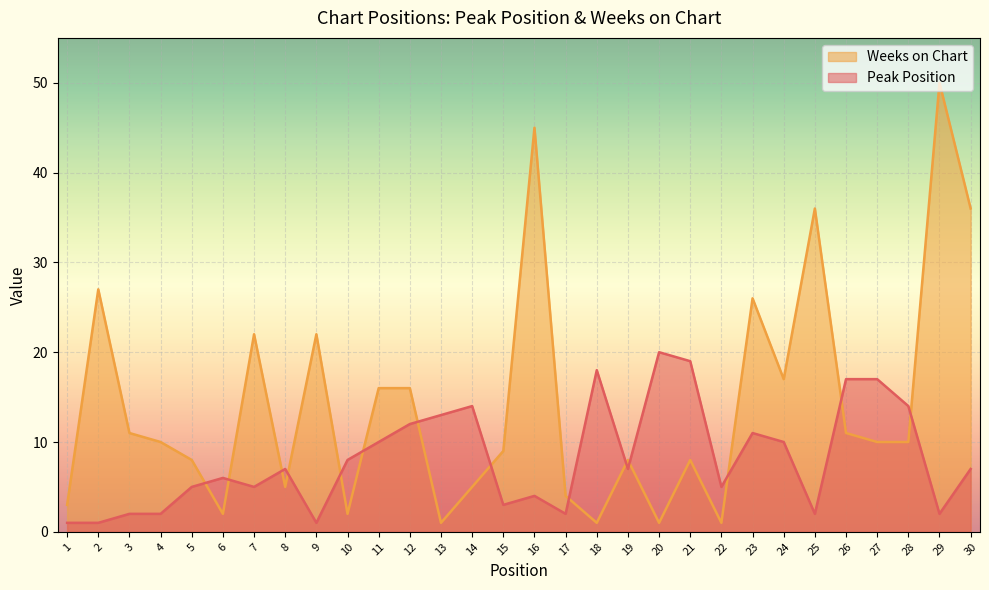

At which category does Peak Position reach its first local peak?

6